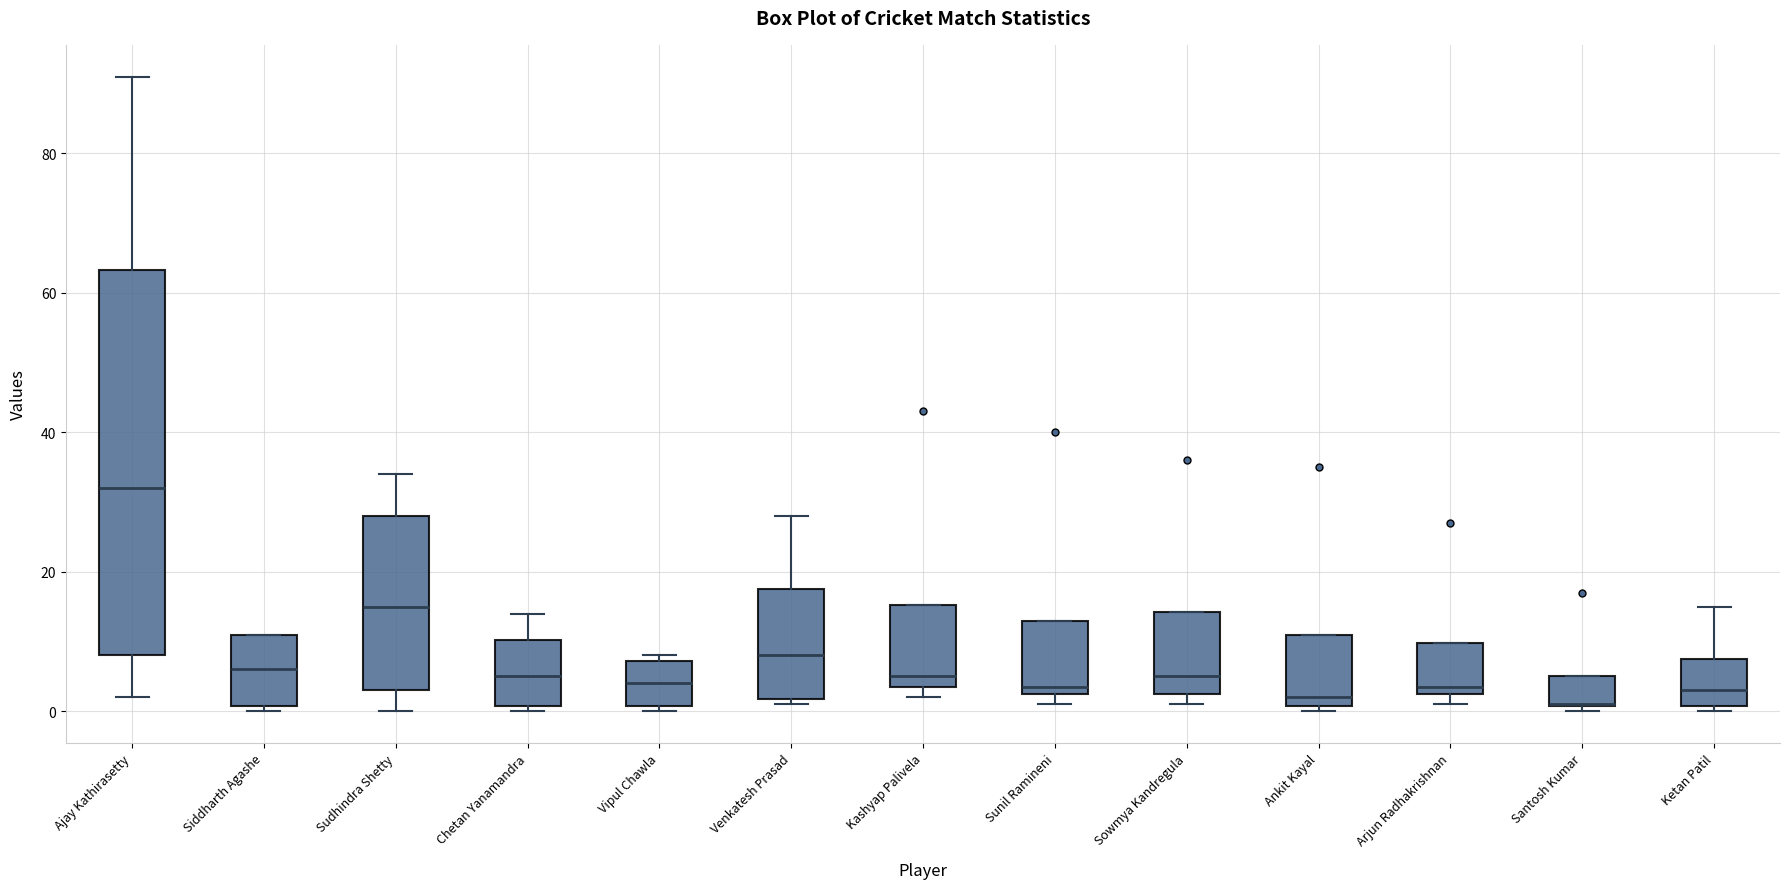

Where does the median line of the box for Siddharth Agashe sit on the y-axis? The values are not printed on the chart, so give them approximately, as read against the axis.

6